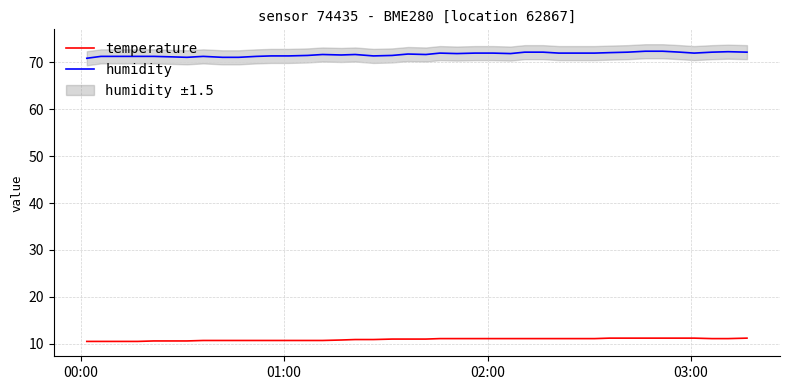

True or false: humidity and temperature cross at least once.

False